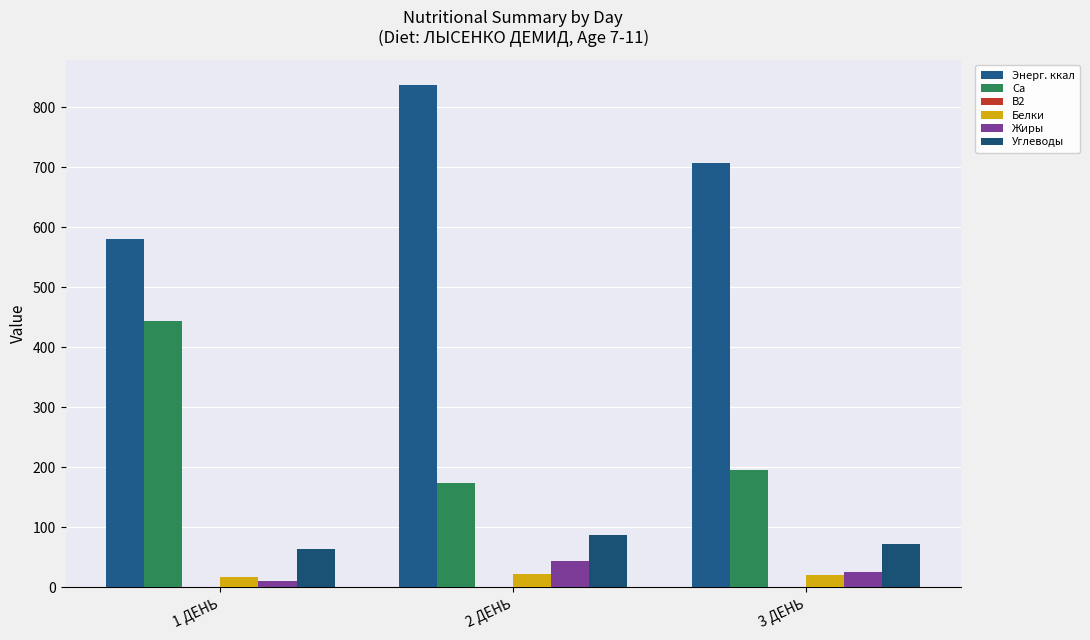

True or false: Энерг. ккал has a value of 707.5 at 3 ДЕНЬ.

True